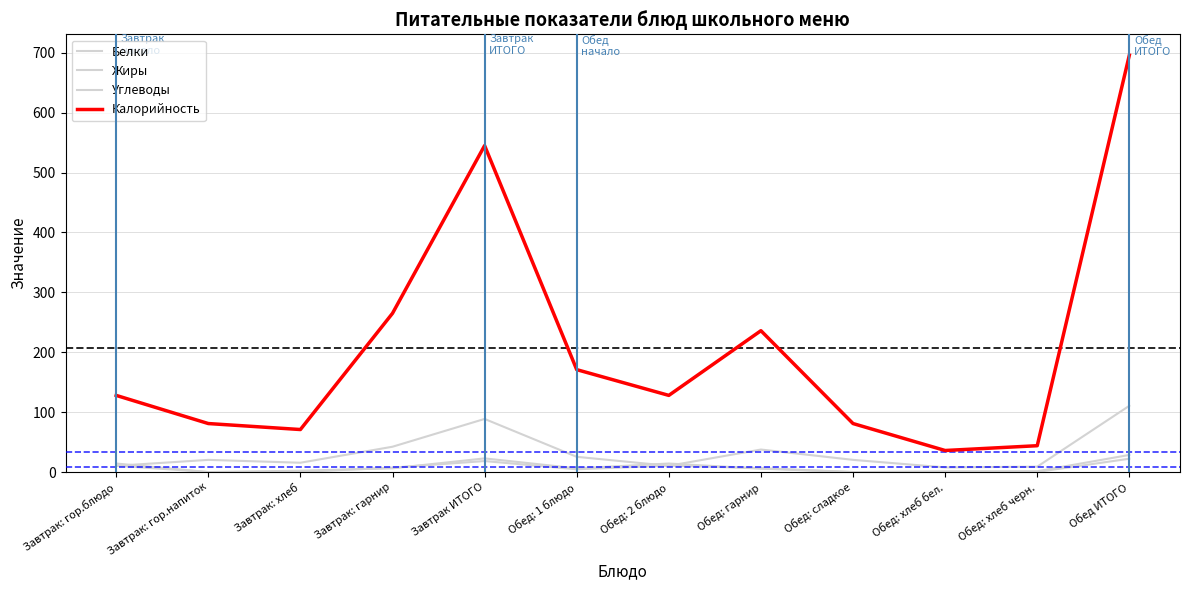

Reading left to right, transcribe all the data shown in this chart.

Белки: 14.2	0.0	2.3	6.3	22.8	6.2	14.2	5.6	0.0	1.1	1.4	28.6
Жиры: 10.7	0.0	0.3	7.4	18.4	4.6	10.7	6.6	0.0	0.1	0.2	22.3
Углеводы: 10.4	20.4	15.6	42.3	88.7	25.4	10.4	37.6	20.4	7.8	9.0	110.7
Калорийность: 128.0	81.0	71.0	265.0	545.0	171.0	128.0	236.0	81.0	36.0	44.0	696.0